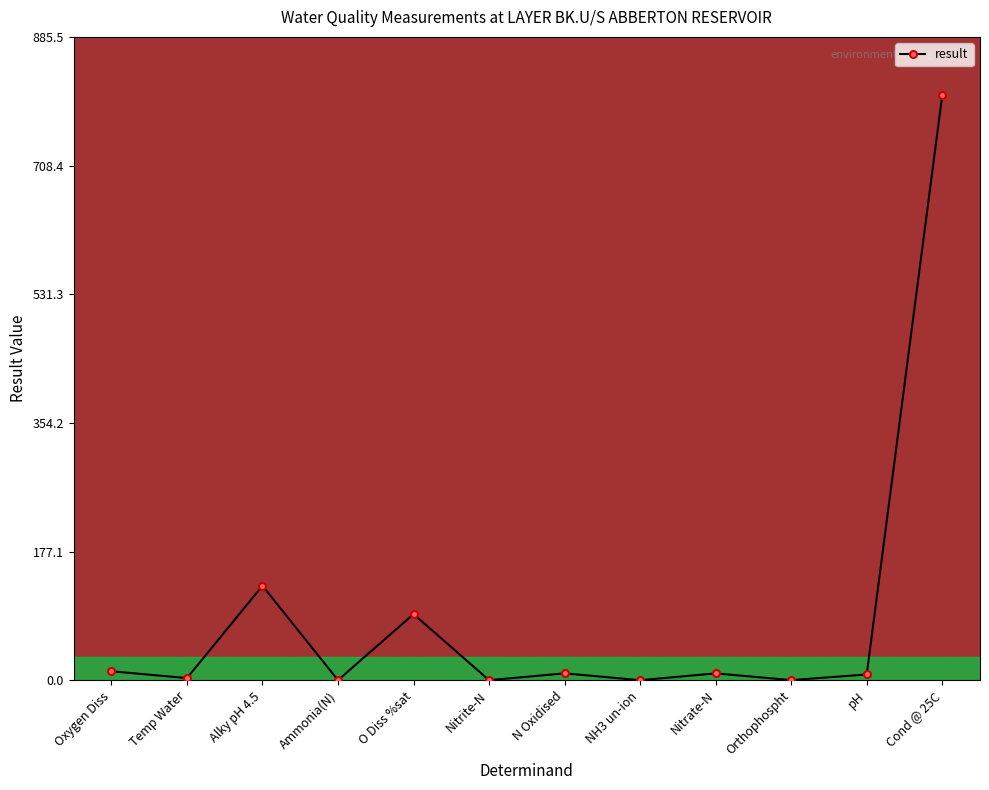

True or false: the data shows 9.4 at Nitrate-N.

True